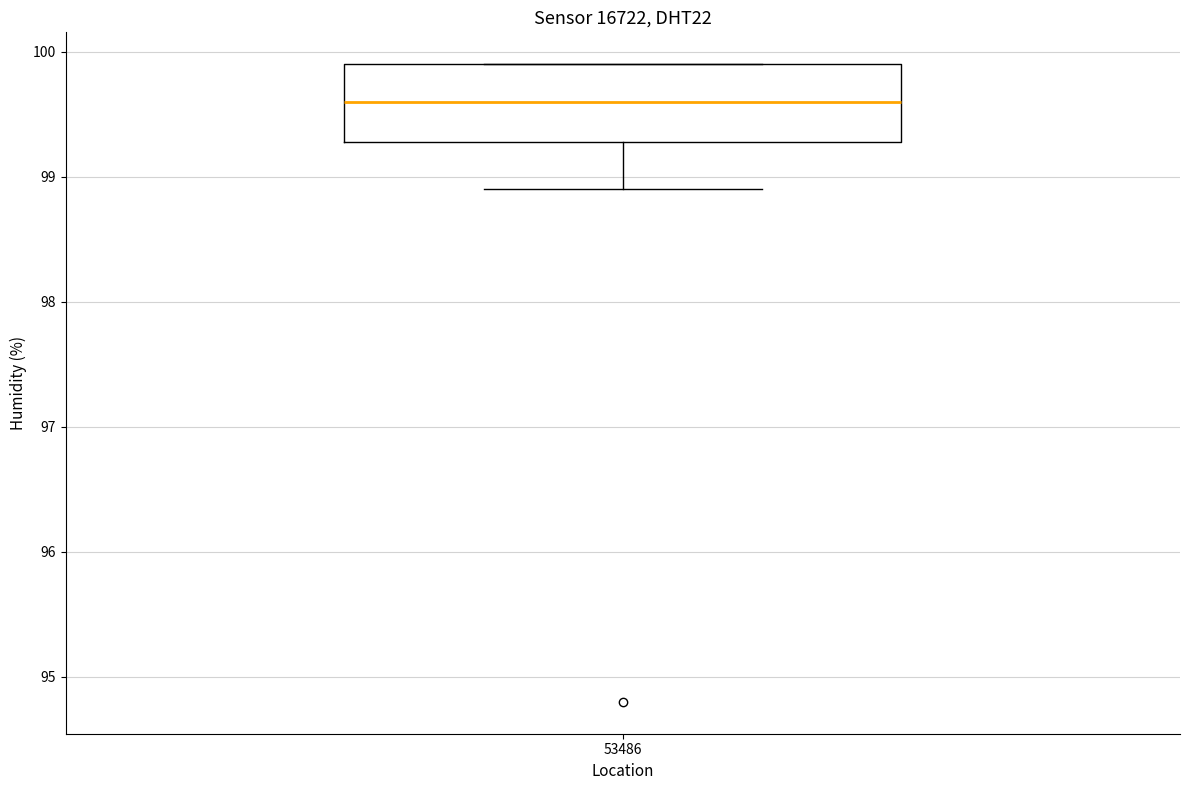

Read this box plot against the y-axis: the position of the median line, the range covered by the box, and the ends of both whiskers. The values are not printed on the chart, so give them approximately, as read against the axis.

median 99.6, box 99.3 to 99.9, whiskers 98.9 to 99.9